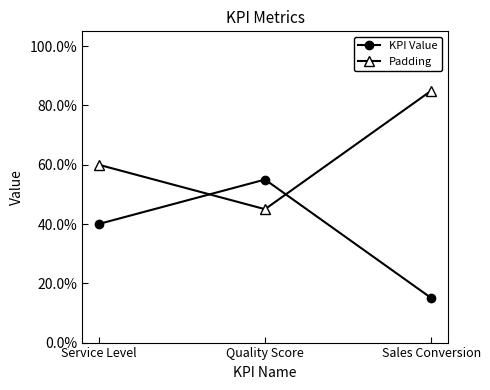

Count the Padding values in the range 0 to 1.

3